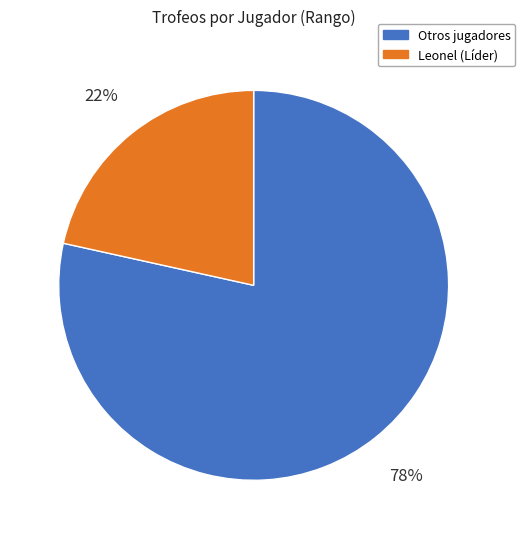

Which has a higher value, Leonel (Líder) or Otros jugadores?

Otros jugadores